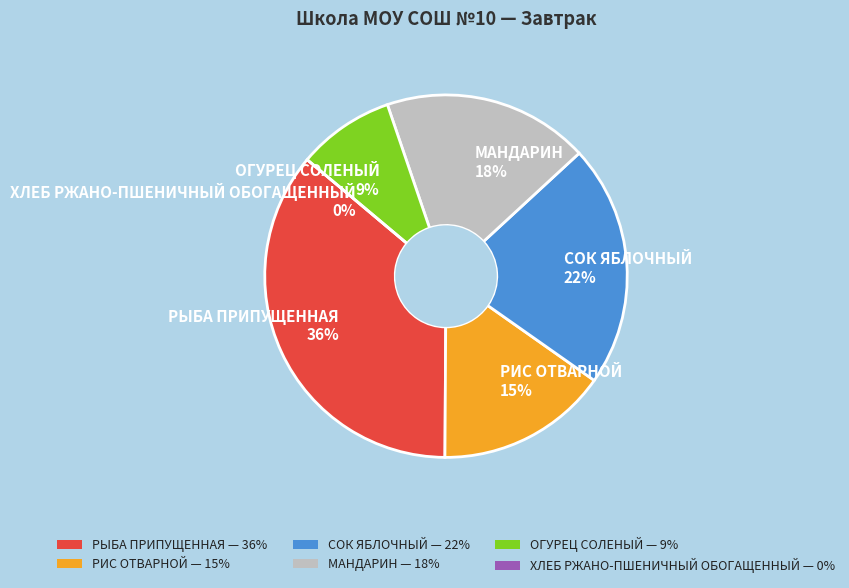

To the nearest percent, what percentage of the pie is МАНДАРИН?

18%